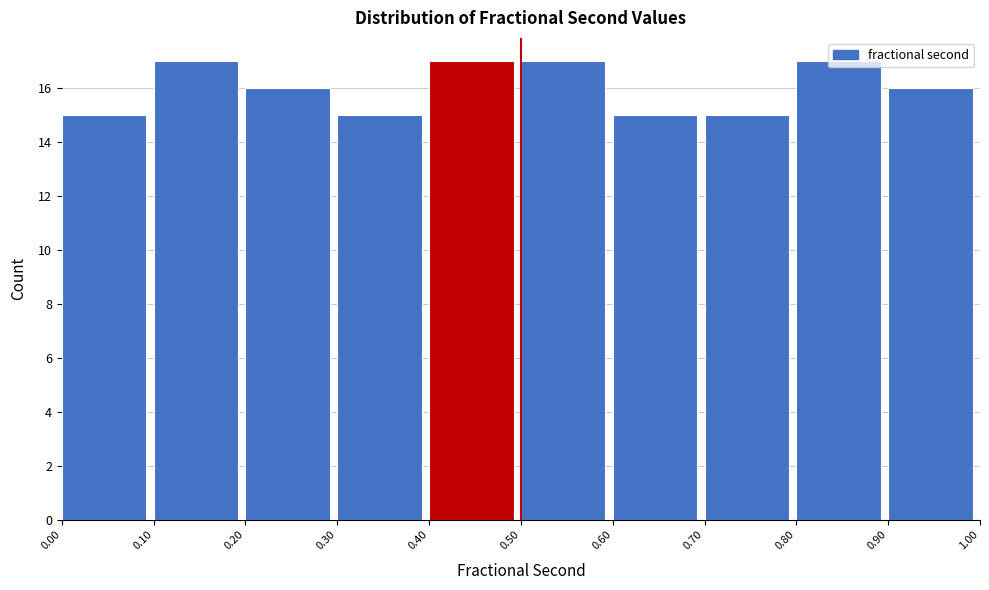

Reading left to right, transcribe this chart: for each bar, give the range it covers on the x-axis and its height. The values are not printed on the chart, so give them approximately, as read against the axis.

0.00 to 0.10: 15
0.10 to 0.20: 17
0.20 to 0.30: 16
0.30 to 0.40: 15
0.40 to 0.50: 17
0.50 to 0.60: 17
0.60 to 0.70: 15
0.70 to 0.80: 15
0.80 to 0.90: 17
0.90 to 1.00: 16